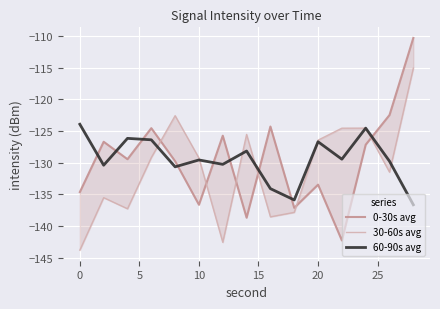

Reading left to right, transcribe all the data shown in this chart.

0-30s avg: -134.6	-126.7	-129.4	-124.5	-129.8	-136.6	-125.7	-138.7	-124.3	-137.1	-133.5	-142.3	-127.1	-122.5	-110.3
30-60s avg: -143.8	-135.5	-137.3	-129.2	-122.6	-129.3	-142.6	-125.5	-138.6	-137.8	-126.4	-124.5	-124.5	-131.5	-115.0
60-90s avg: -123.9	-130.4	-126.1	-126.4	-130.6	-129.6	-130.3	-128.1	-134.1	-135.9	-126.7	-129.4	-124.5	-129.8	-136.6